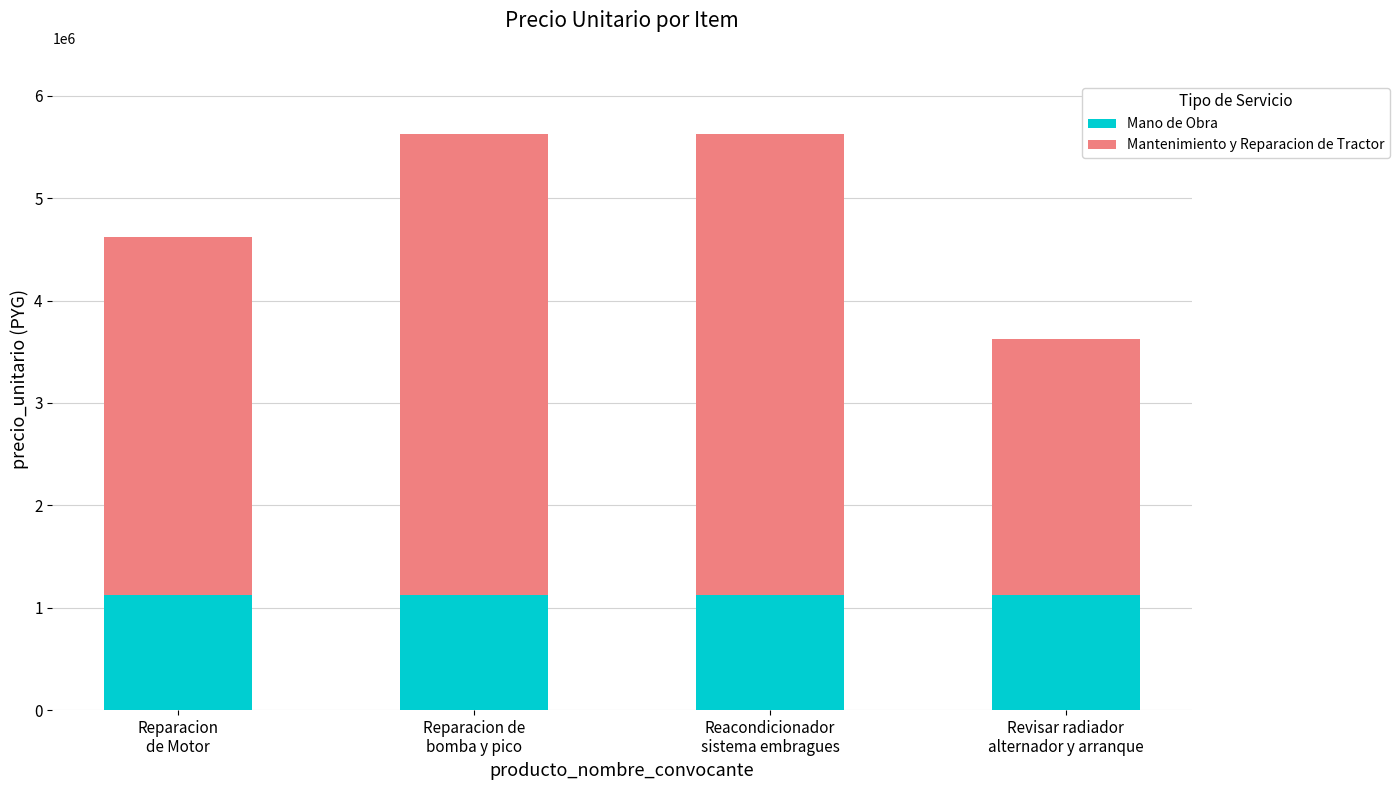

What is the maximum value for Mano de Obra?

1125000